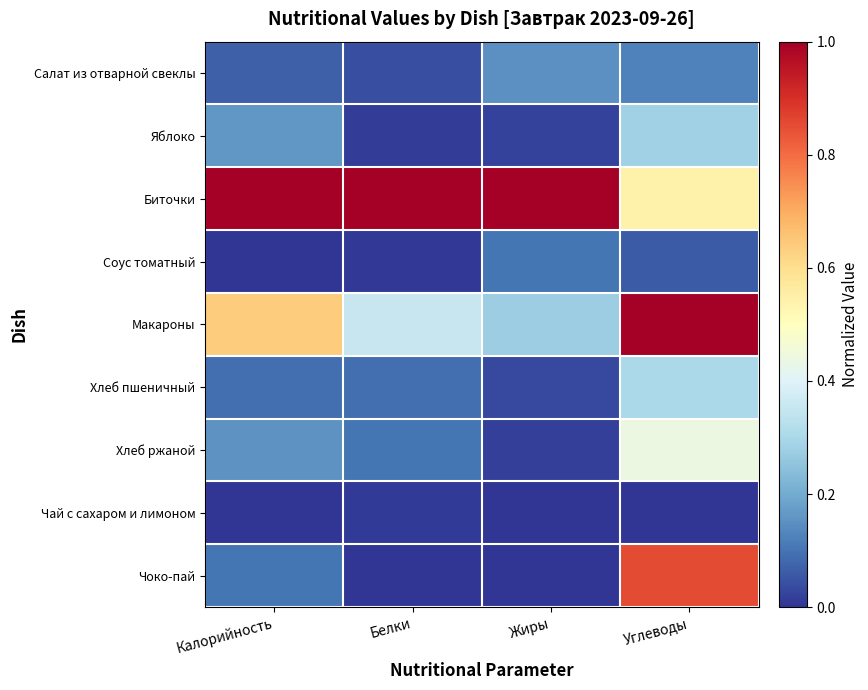

At which category is the sum across all series the highest?

Углеводы